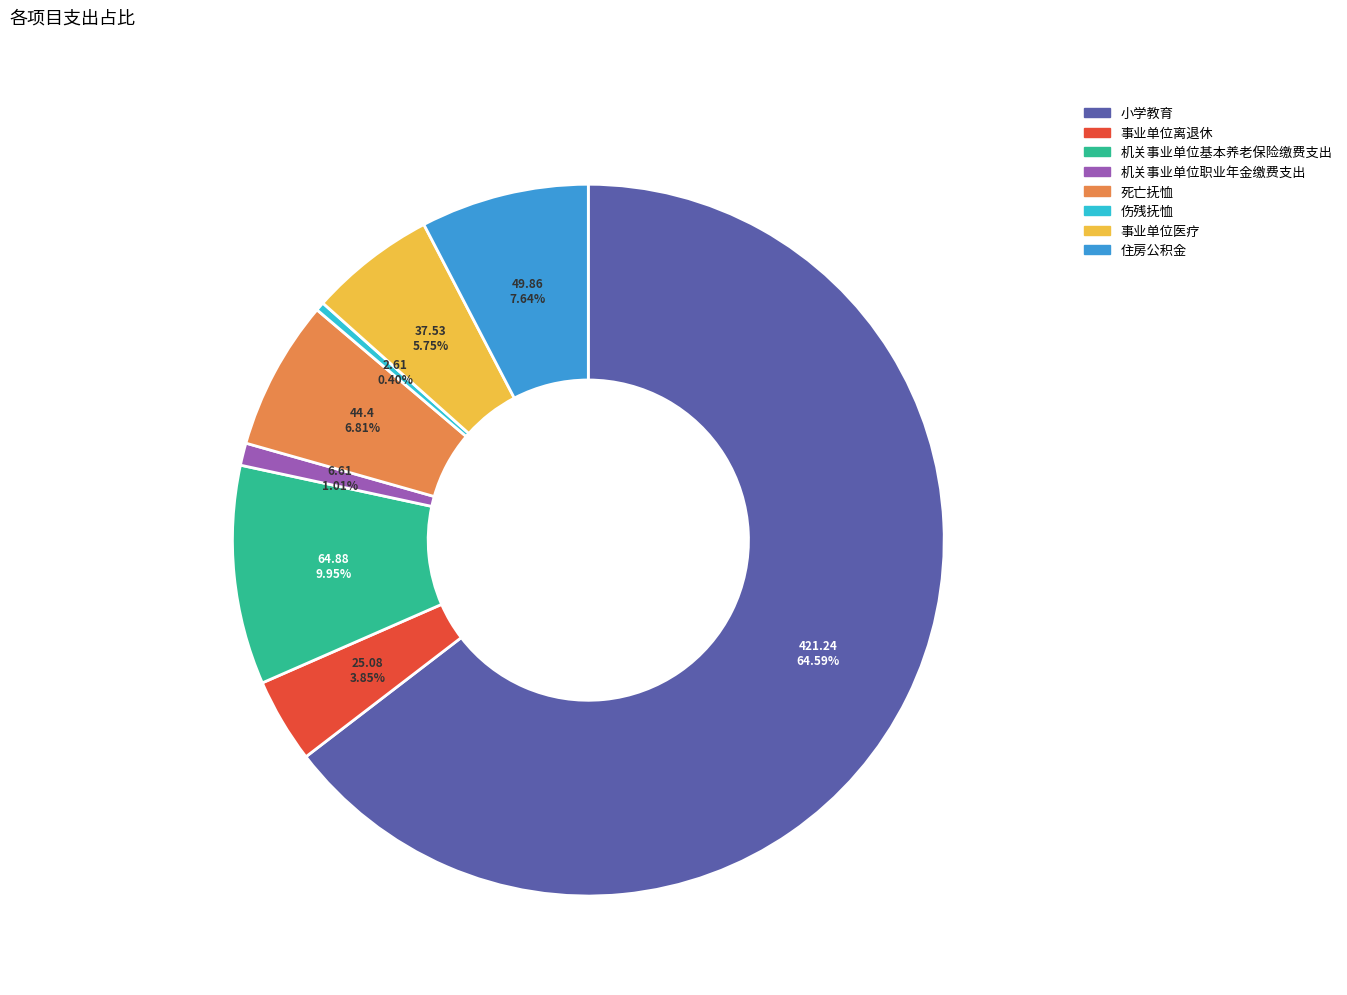

What is the ratio of the value at 机关事业单位基本养老保险缴费支出 to the value at 事业单位医疗?

1.7